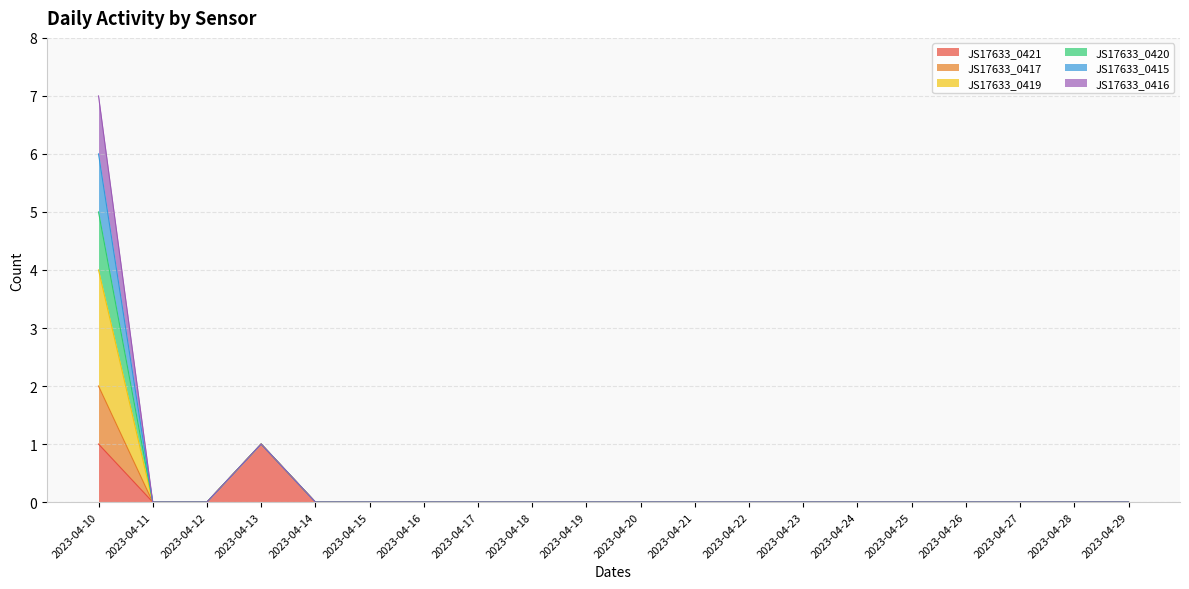

True or false: JS17633_0421 has more than 1 interior local peaks.

False